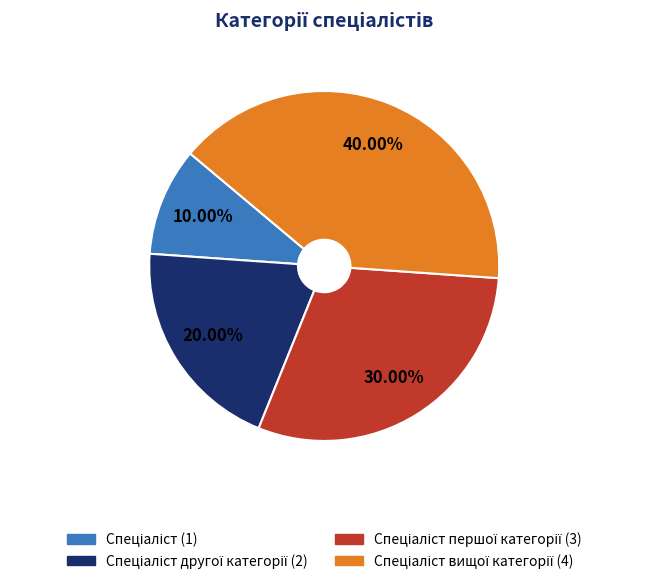

Is there a majority slice in this chart?

No